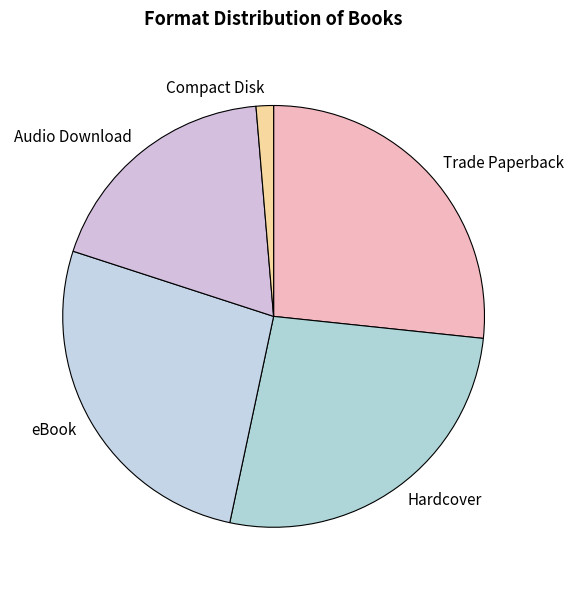

Is there any slice that represents more than half of the pie?

No